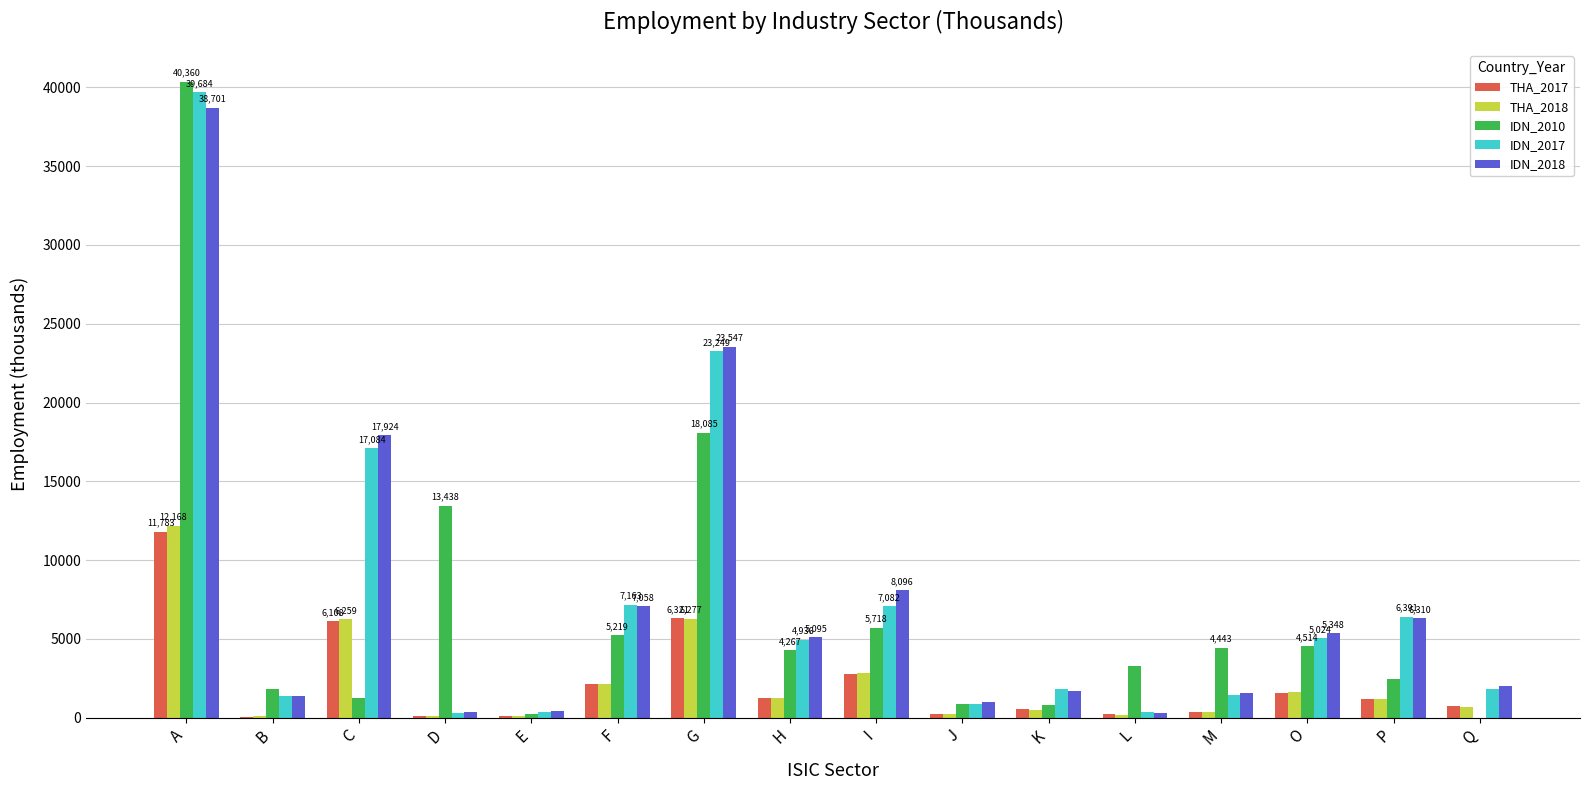

What is the average value of the THA_2017 series?

2217.4